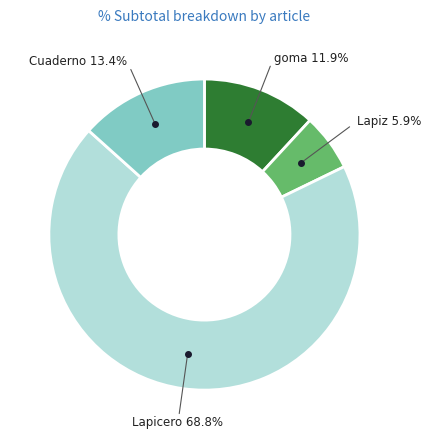

Does Lapicero account for over 50% of the chart?

Yes